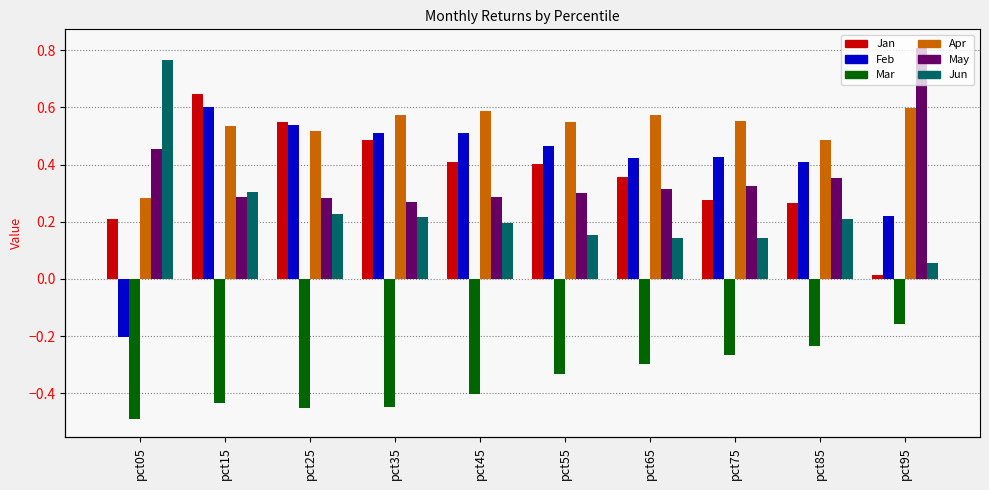

Which series has the largest total across all categories?

Apr